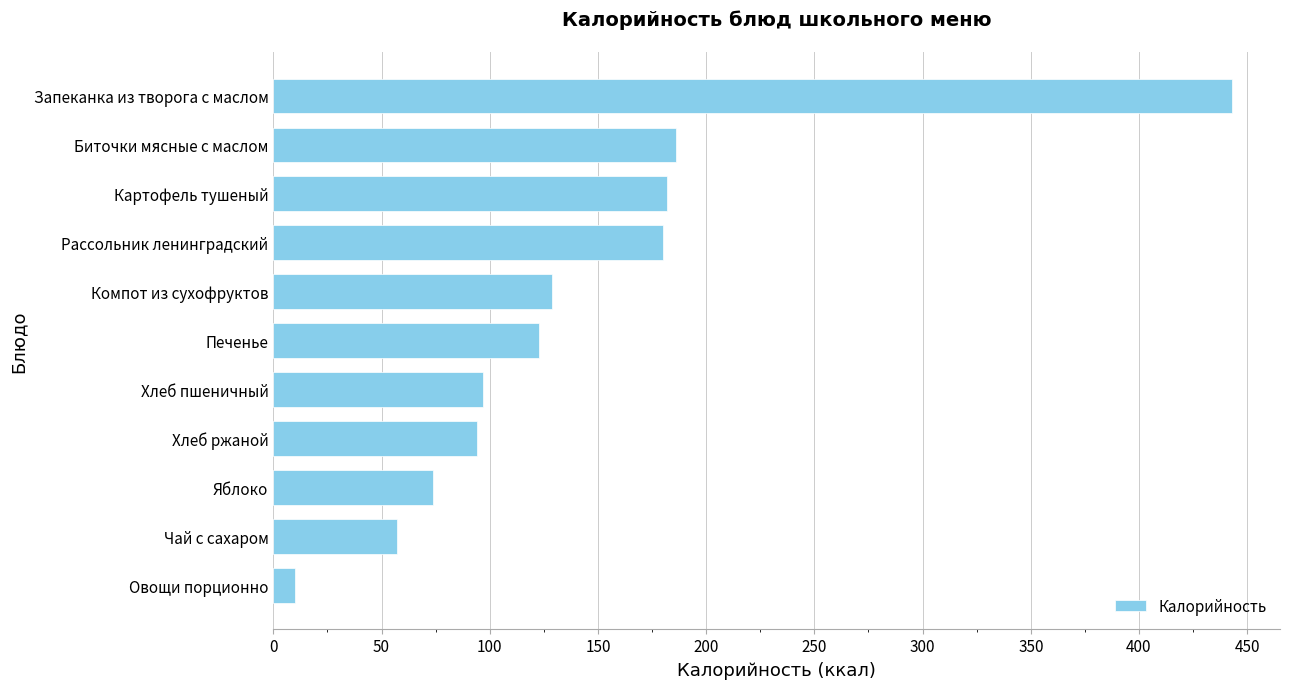

Does the chart contain stacked bars?

No